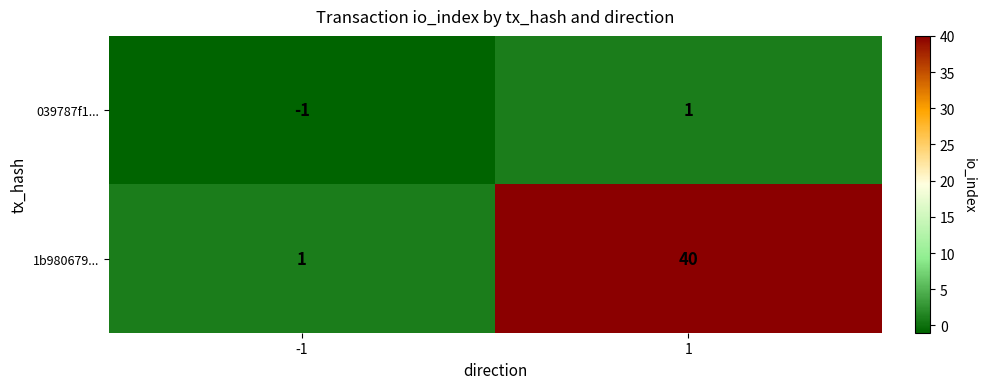

Which series has the largest total across all categories?

1b980679...